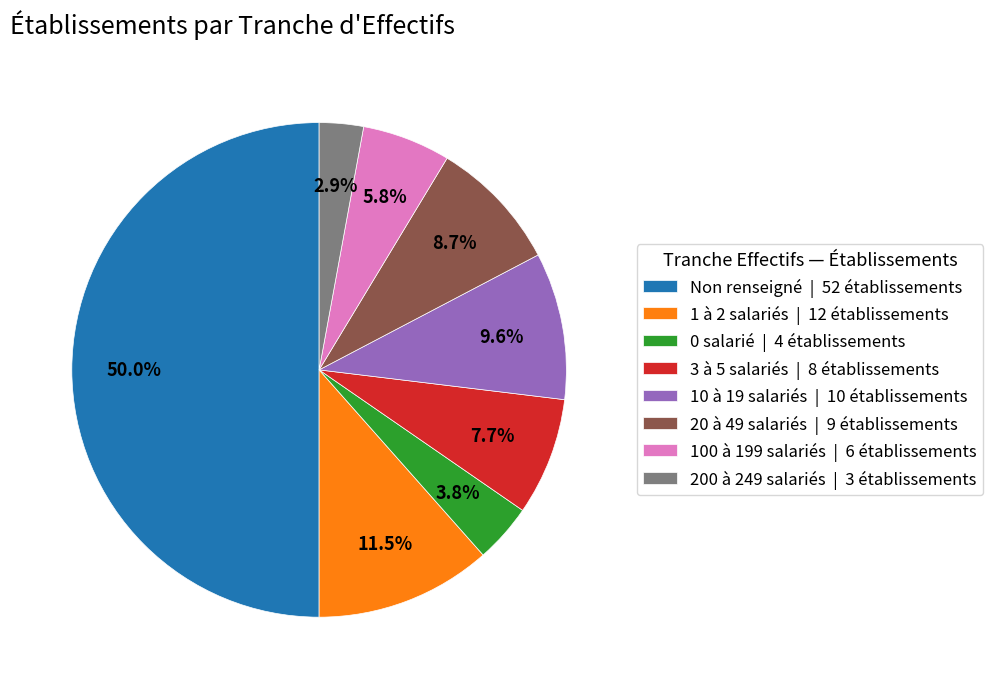

Do Non renseigné | 52 établissements and 10 à 19 salariés | 10 établissements together represent more than half of the pie?

Yes